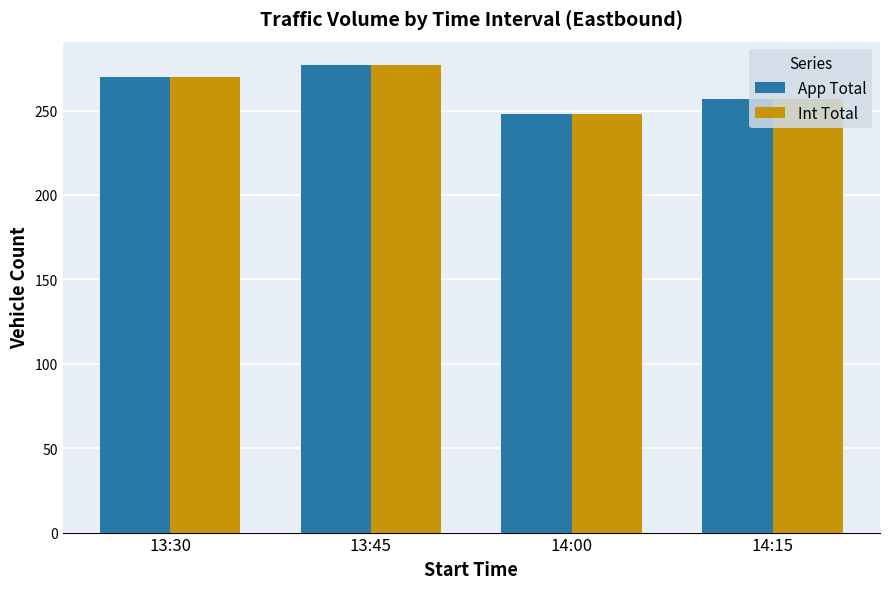

How many bars are there in each group?

2